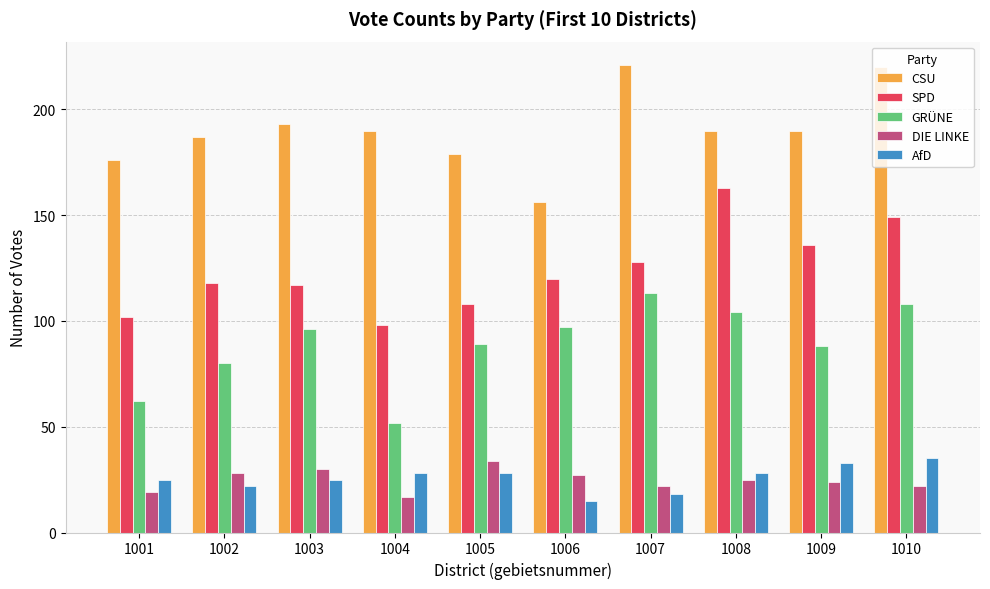

What is the difference between the highest and lowest values at 1002?

165